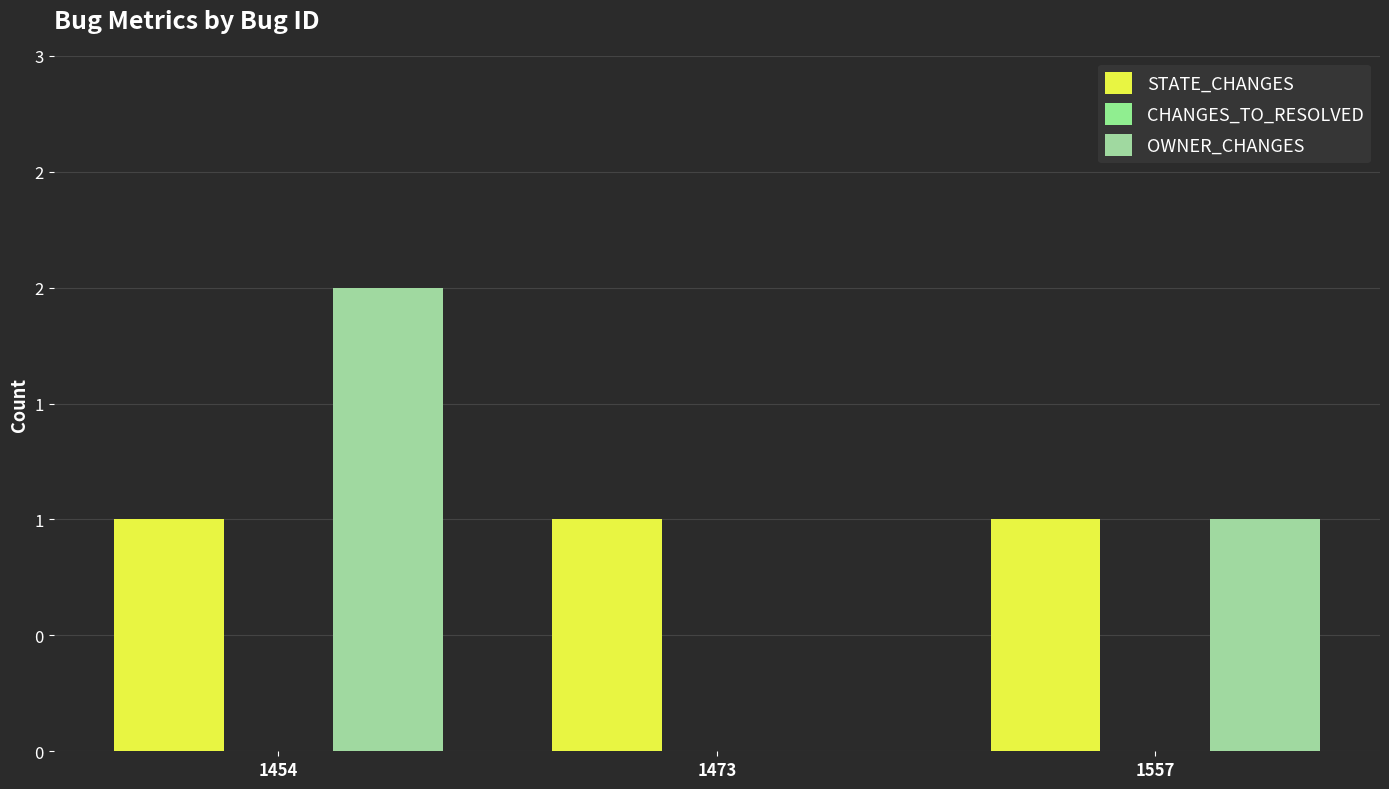

What is the difference between the highest and lowest values at 1557?

1